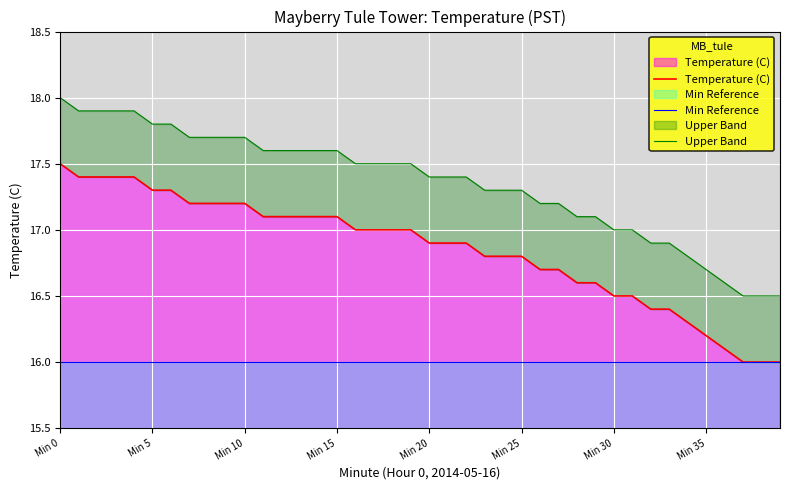

What are all the series names shown in the legend?

Temperature (C), Min Reference, Upper Band